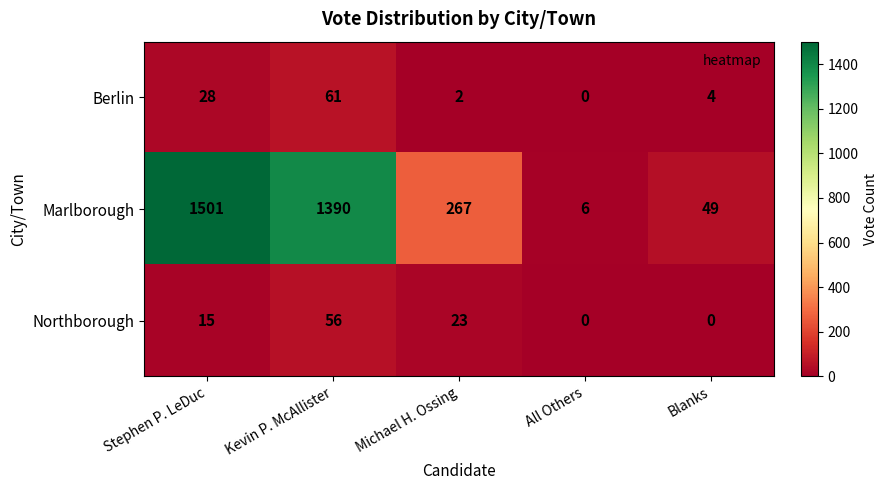

The value of Northborough at All Others is -38. True or false?

False